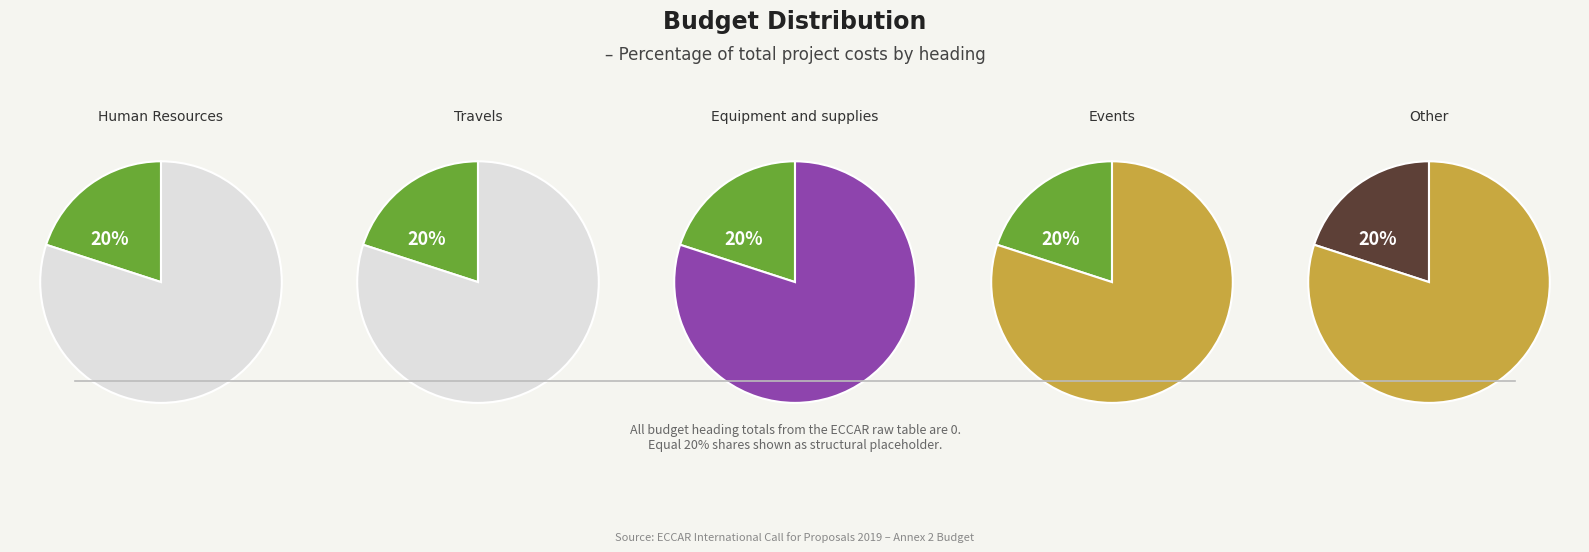

How many segments does this pie chart have?

5